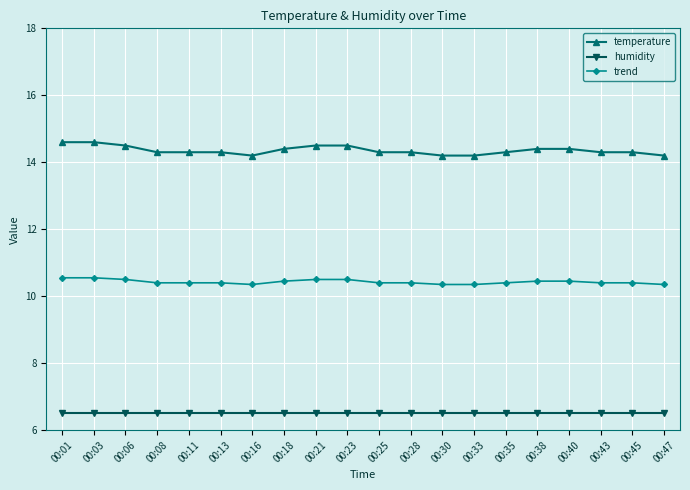

Count the number of categories in the chart.

20